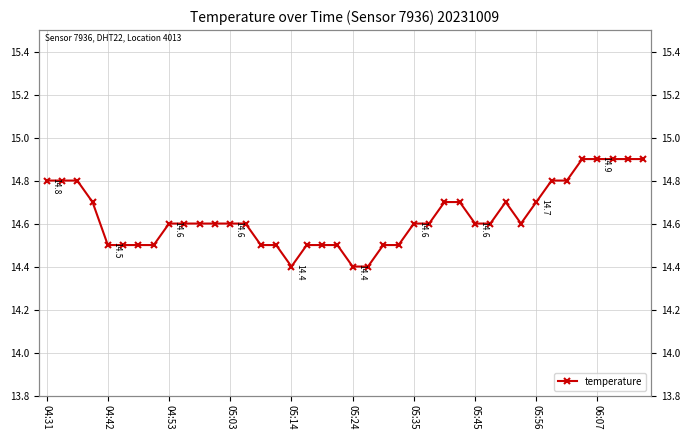

What is the value of the 2nd point from the left?

14.8